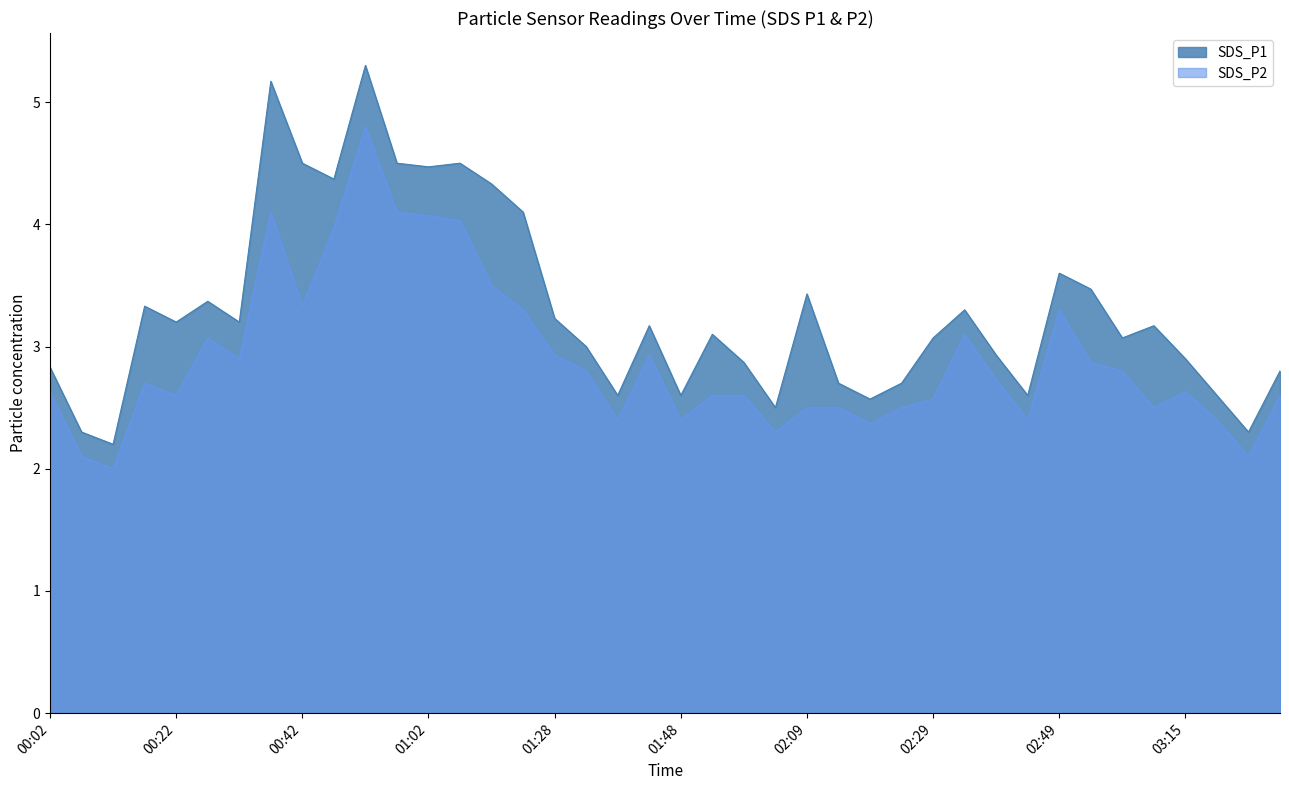

What is the smallest value displayed?

2.0